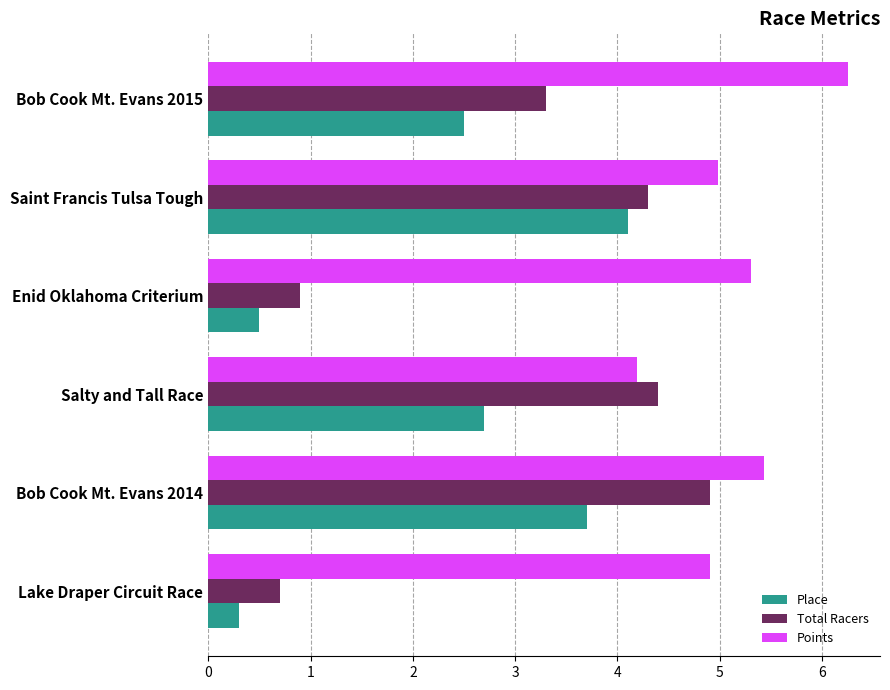

At which category is the sum across all series the highest?

Bob Cook Mt. Evans 2014